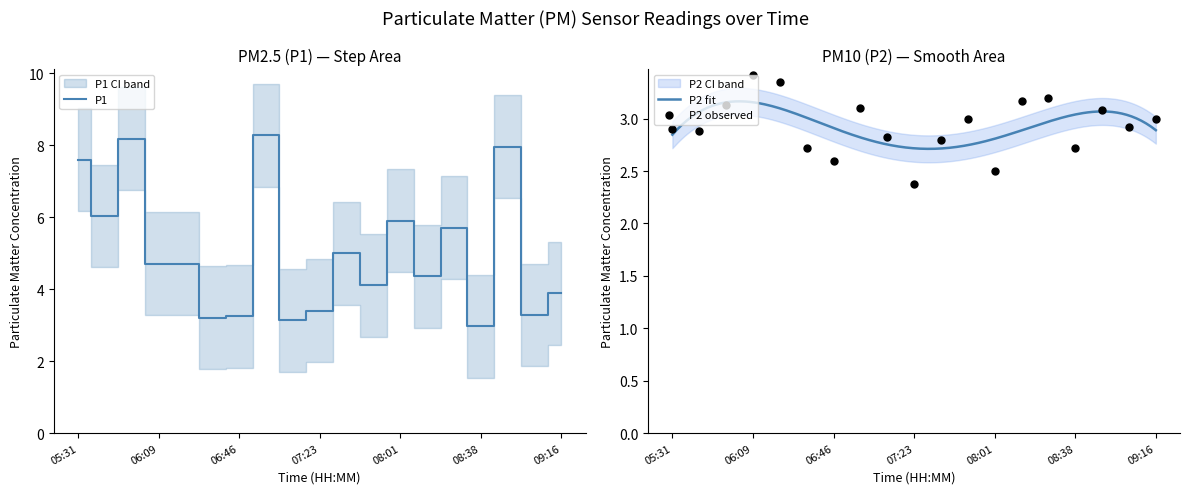

At which category is the sum across all series the highest?

06:58